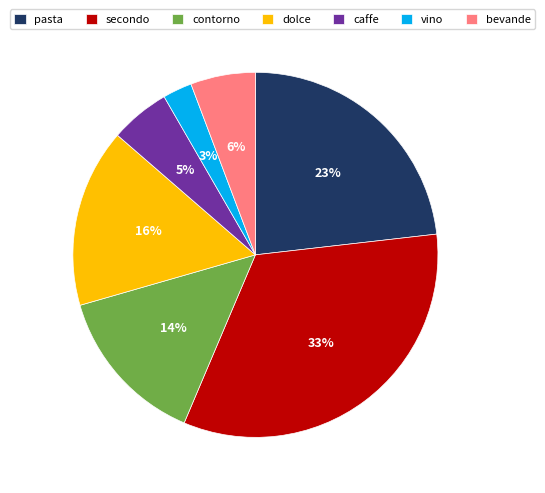

Combined, do pasta and vino account for over 50%?

No